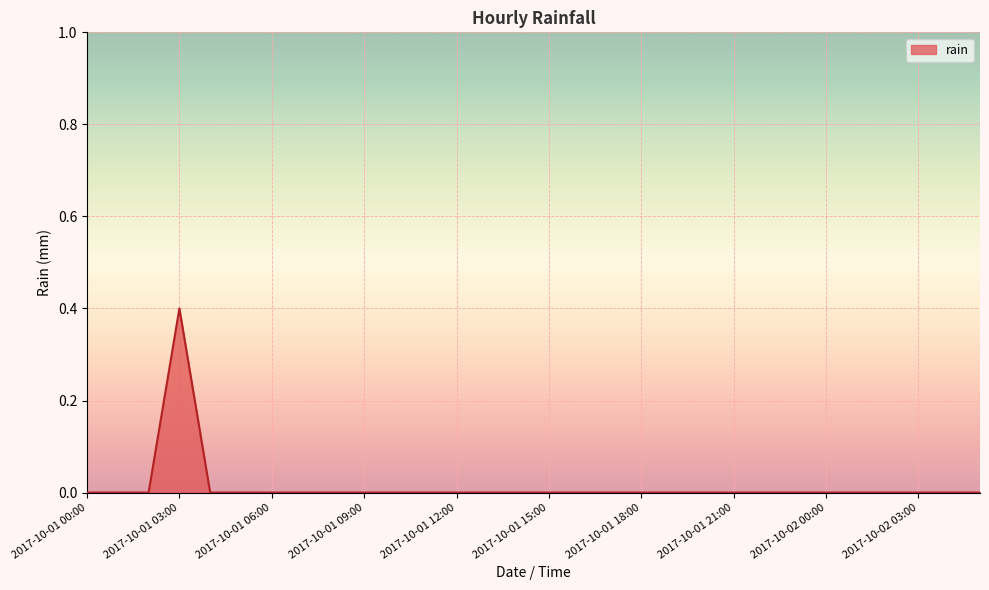

What is the maximum value shown in the chart?

0.4